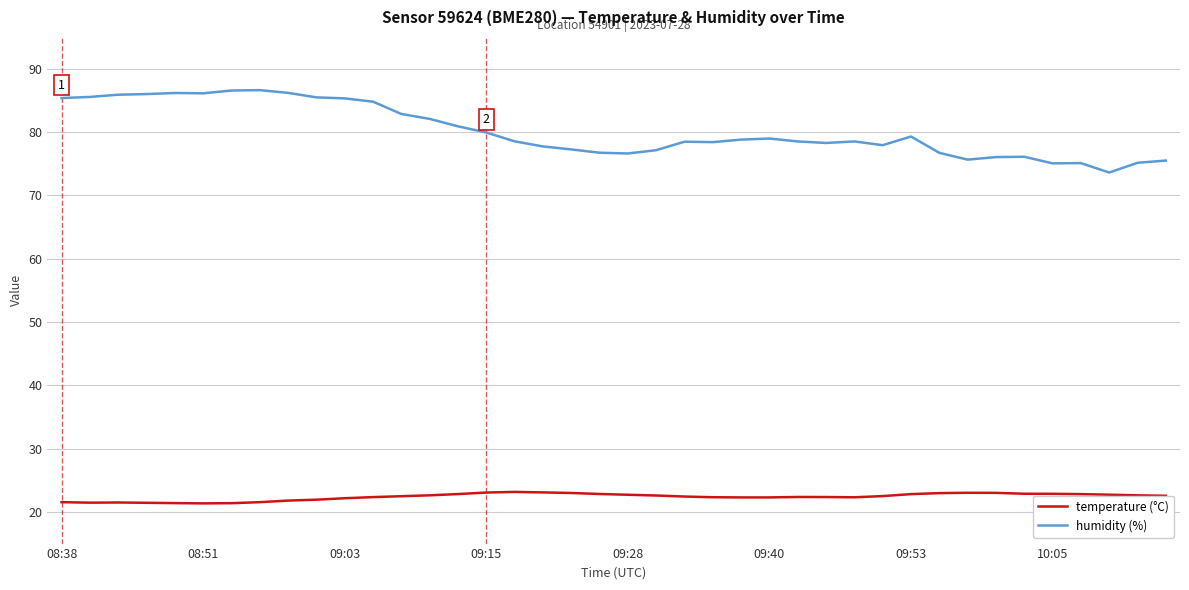

Which series has the largest total across all categories?

humidity (%)